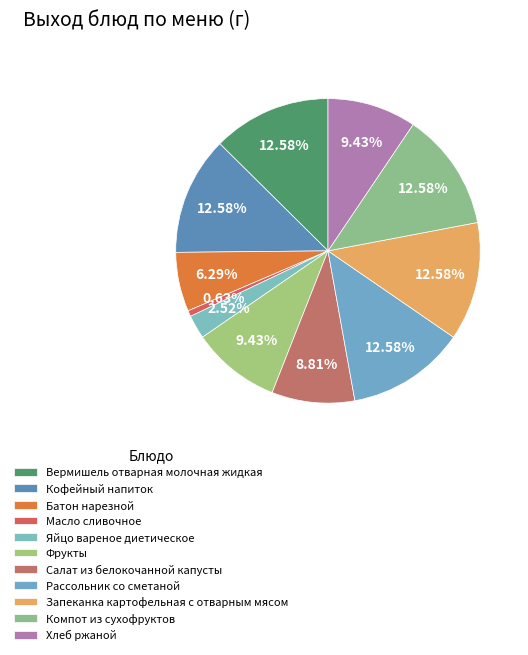

Is there a majority slice in this chart?

No